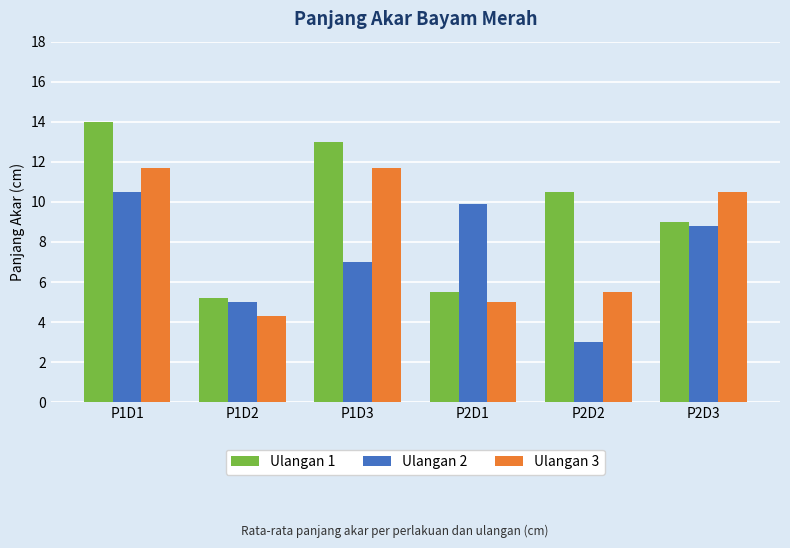

Rank the categories by Ulangan 2 value from highest to lowest.

P1D1, P2D1, P2D3, P1D3, P1D2, P2D2